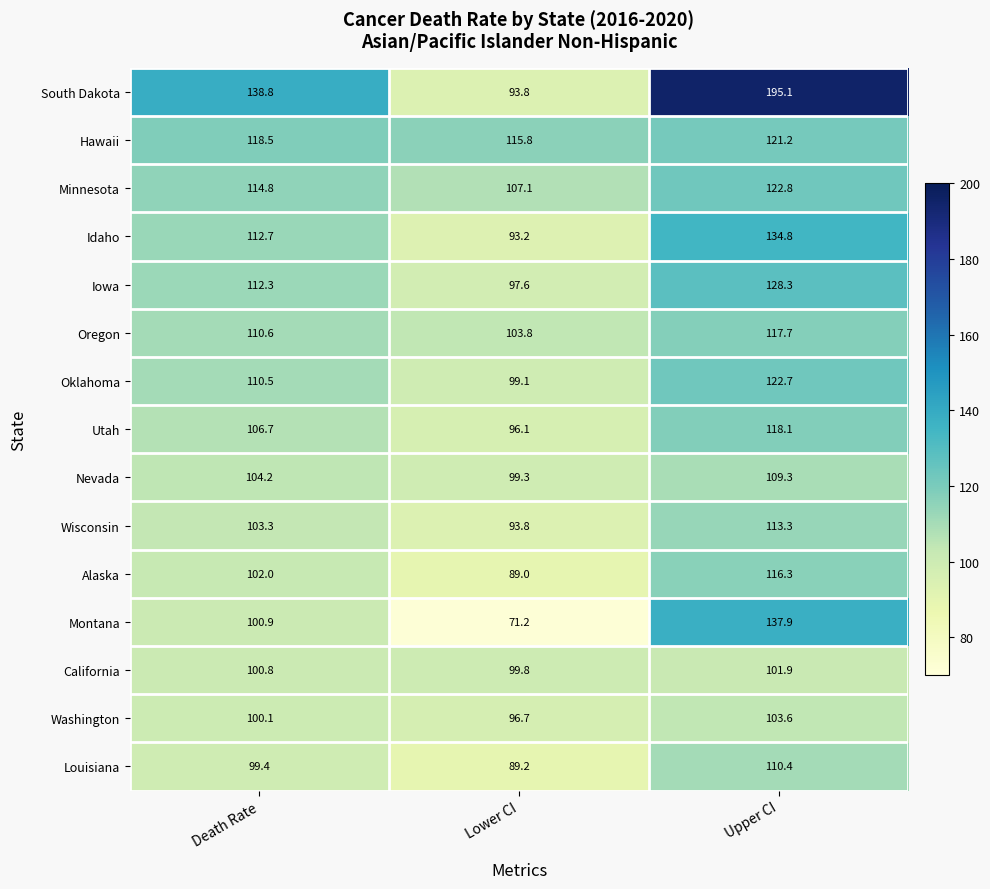

Between Death Rate and Upper CI, which series saw the biggest shift?

South Dakota